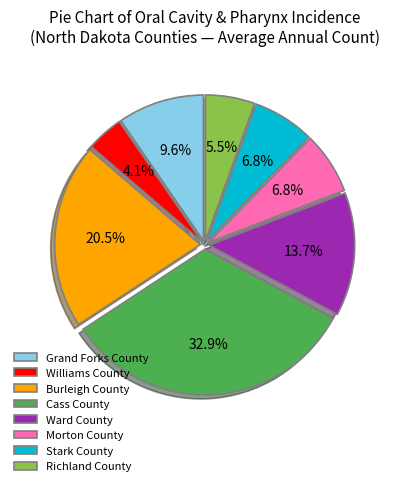

To the nearest percent, what is the difference between the Richland County and Burleigh County slice percentages?

15%